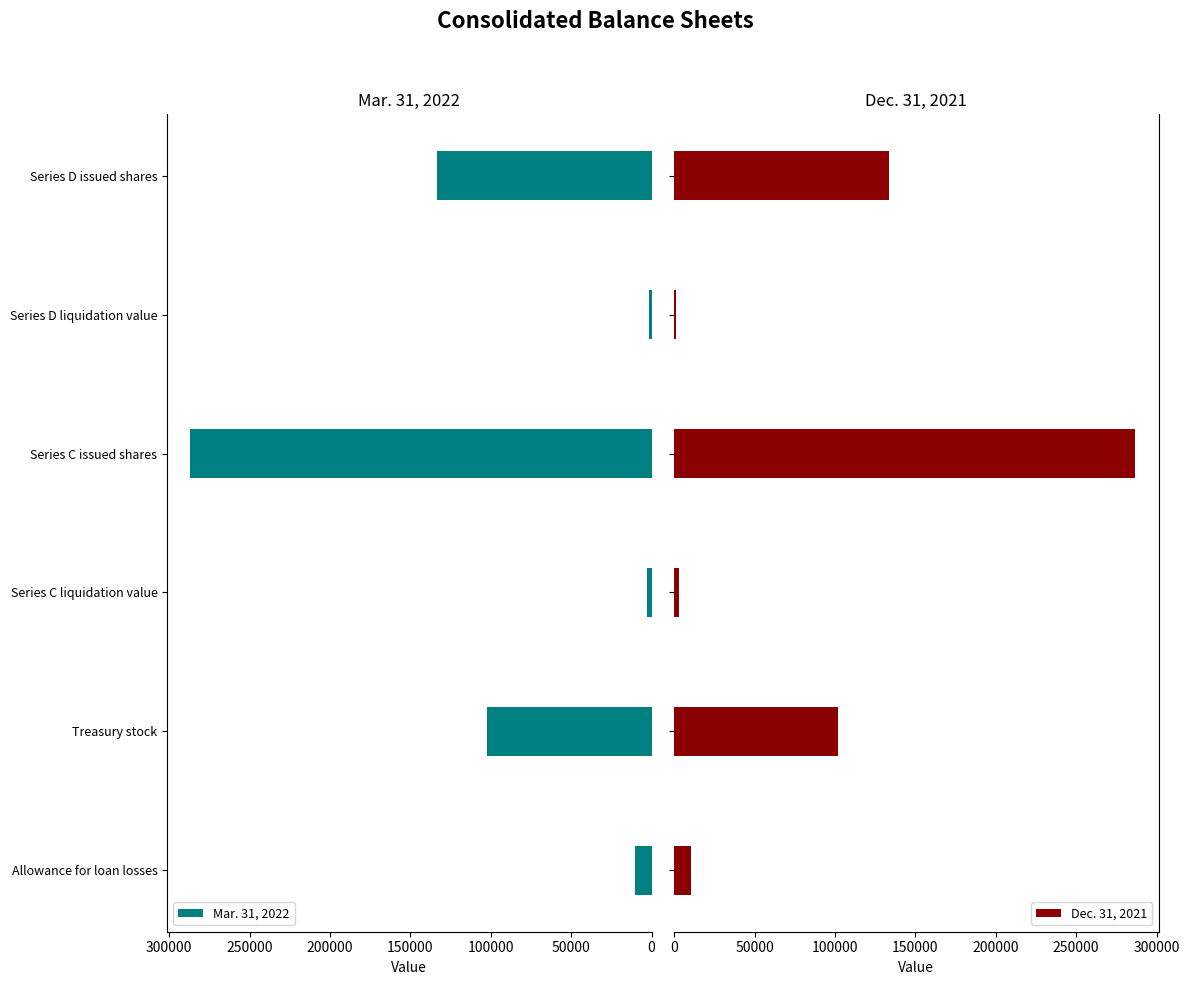

The value of Mar. 31, 2022 at Treasury stock is 102017. True or false?

True